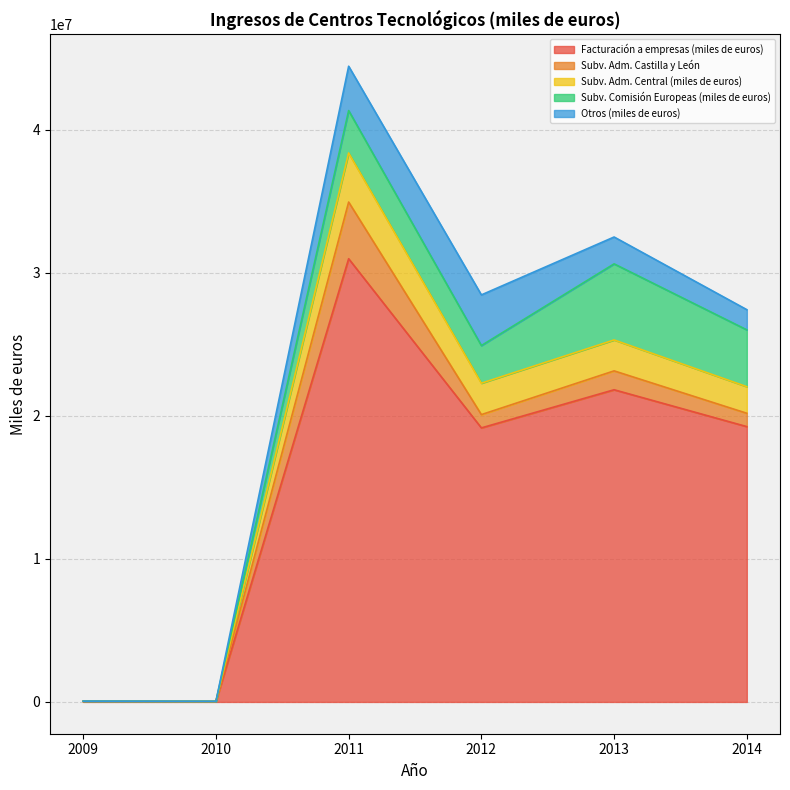

How many intersections are there between Subv. Comisión Europeas (miles de euros) and Otros (miles de euros)?

1